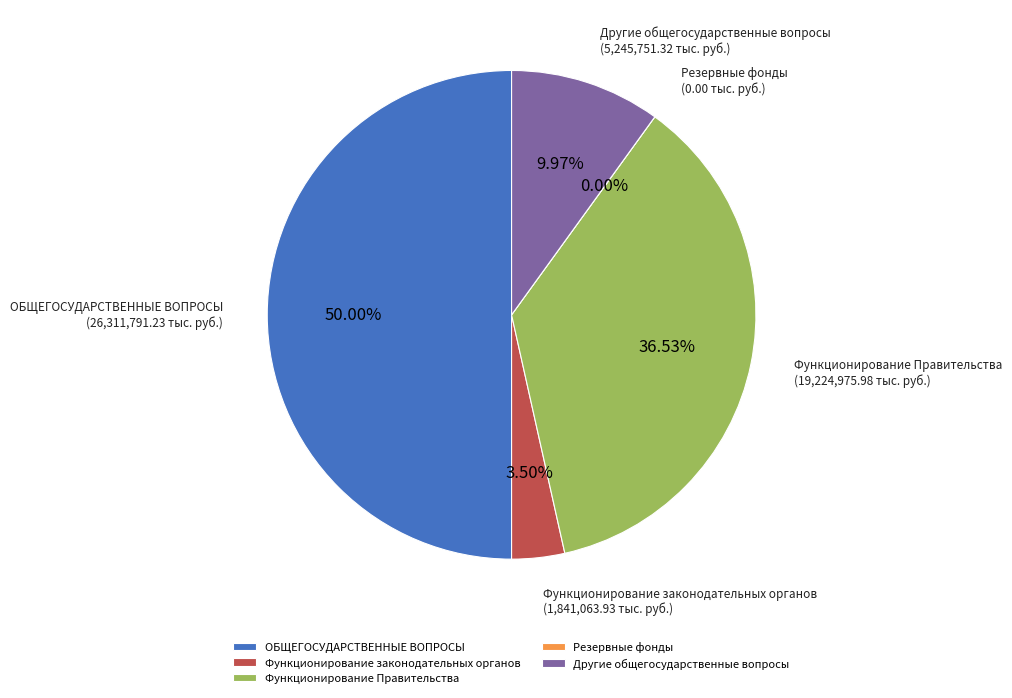

What is the largest slice in the pie chart?

ОБЩЕГОСУДАРСТВЕННЫЕ ВОПРОСЫ